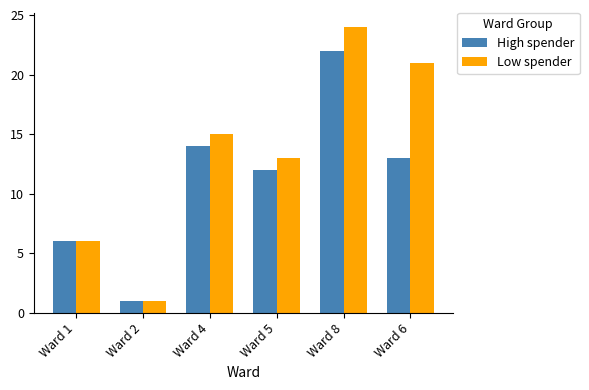

What is the greatest value displayed?

24